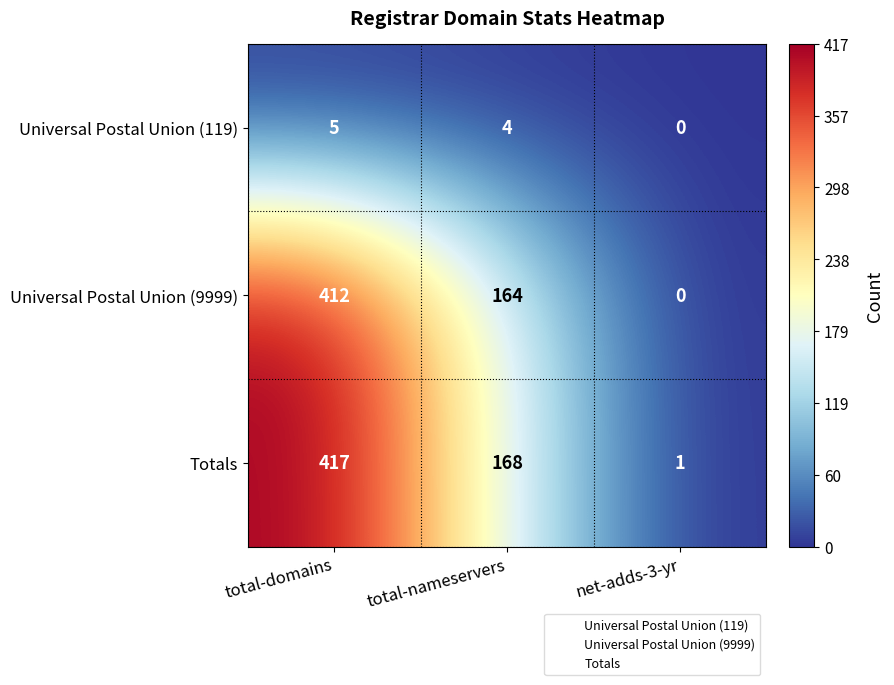

What is the average value of the Universal Postal Union (119) series?

3